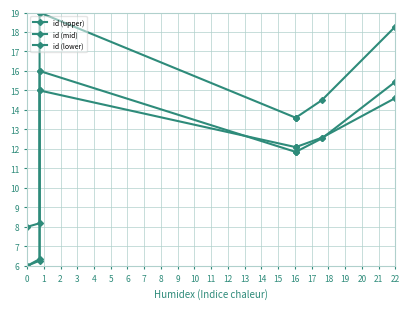

In id (lower), how many points are higher than both neighbors (excluding endpoints)?

1